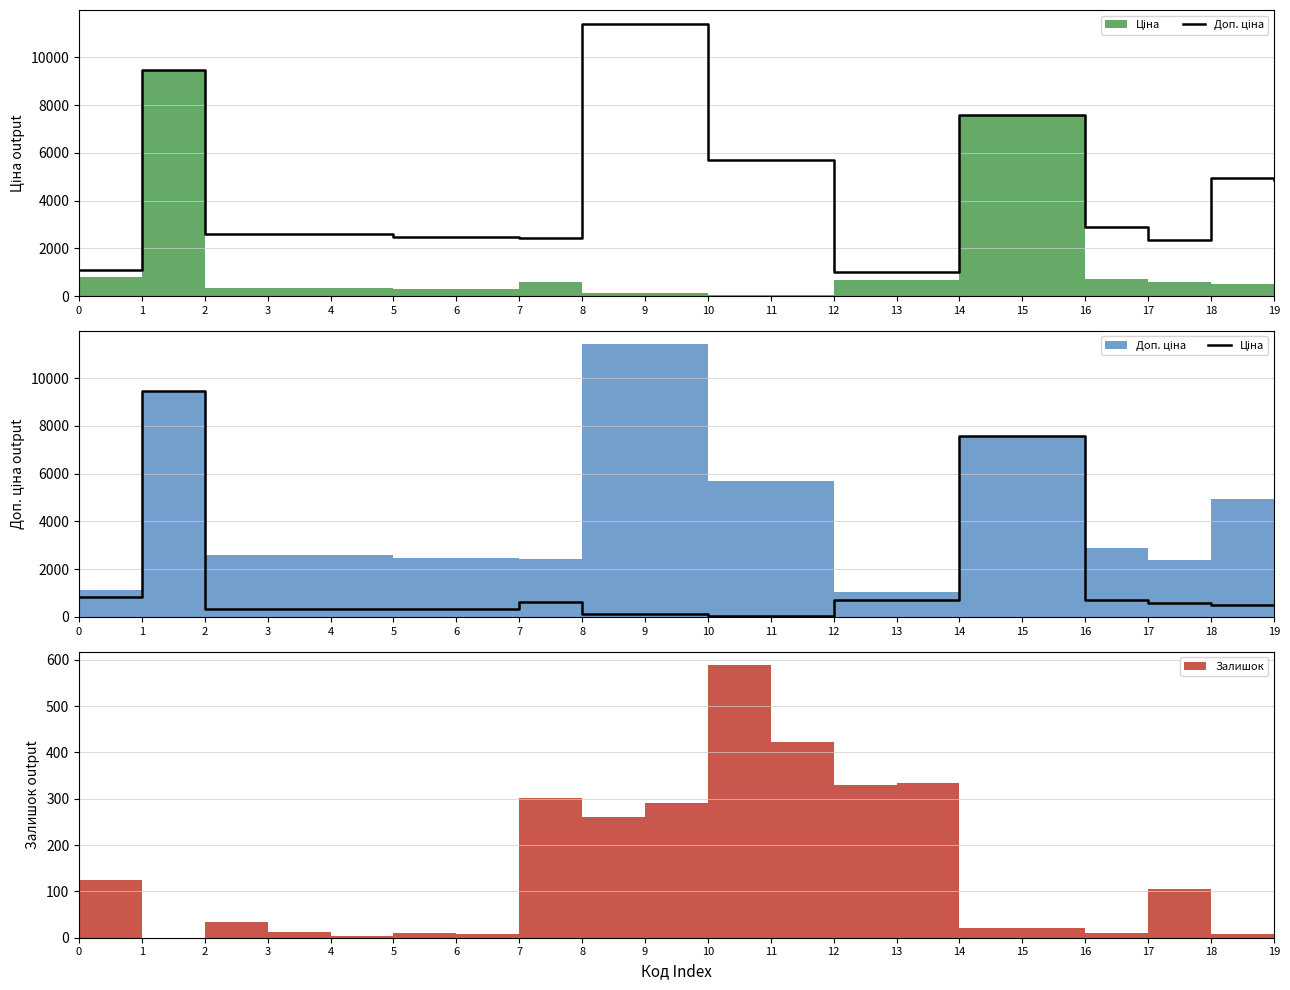

True or false: Доп. ціна and Ціна cross at least once.

False